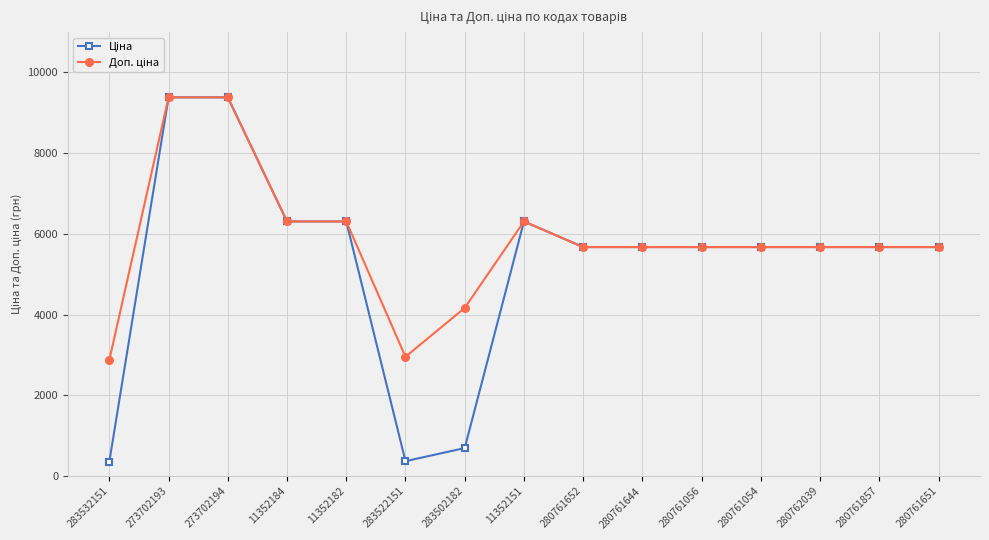

What is the total value across all series at 283522151?

3325.2